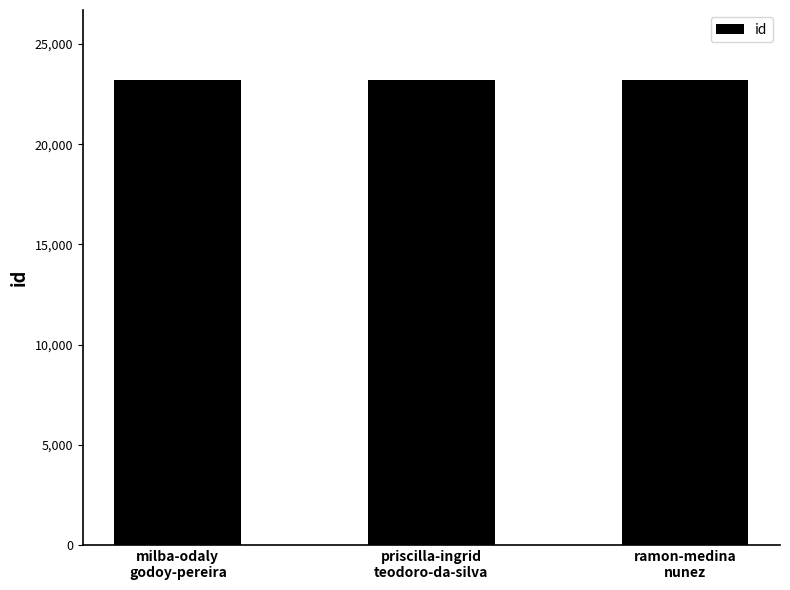

How many categories are shown in the chart?

3